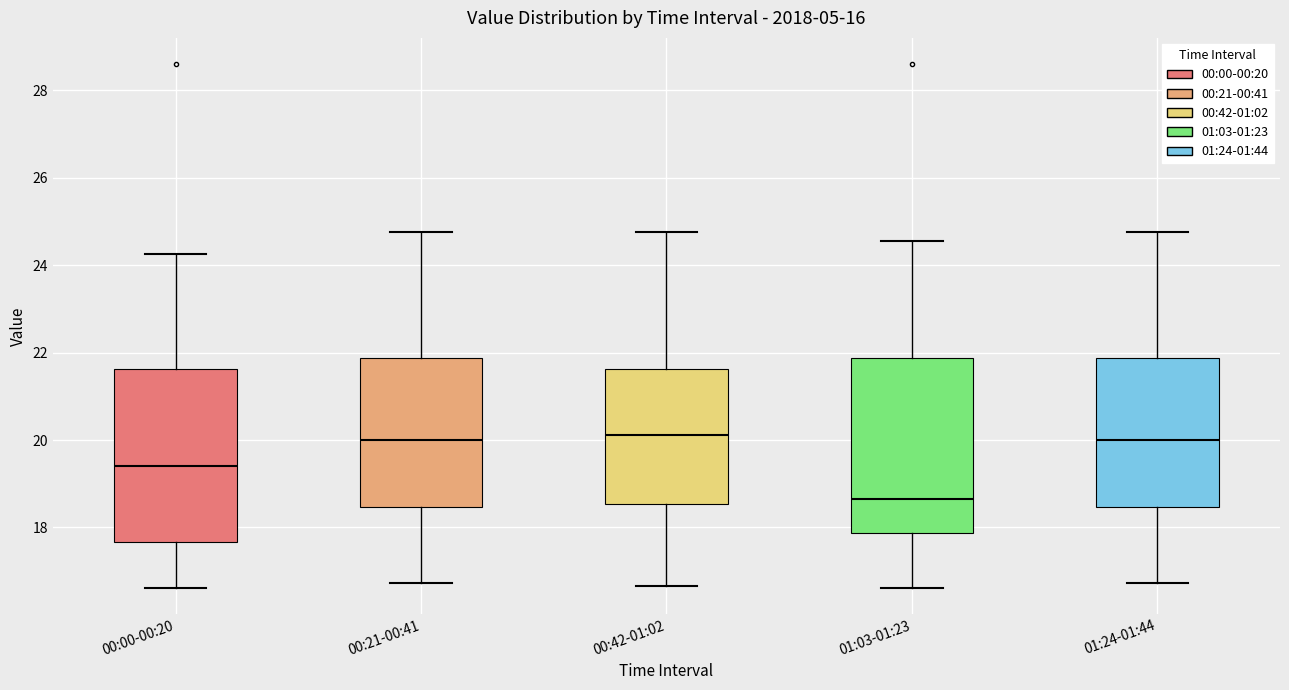

Which box has the lowest median line?

01:03-01:23